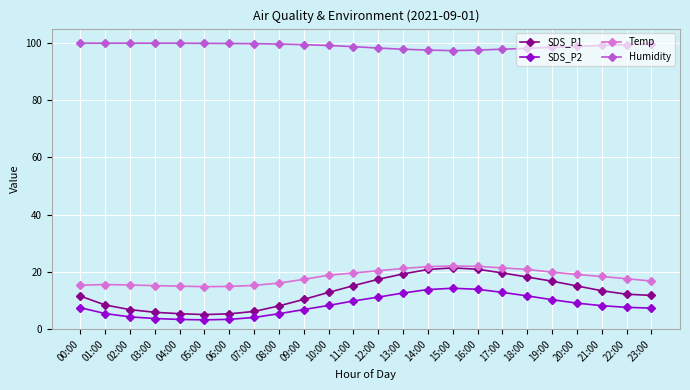

True or false: Humidity has a value of 65.4 at 06:00.

False